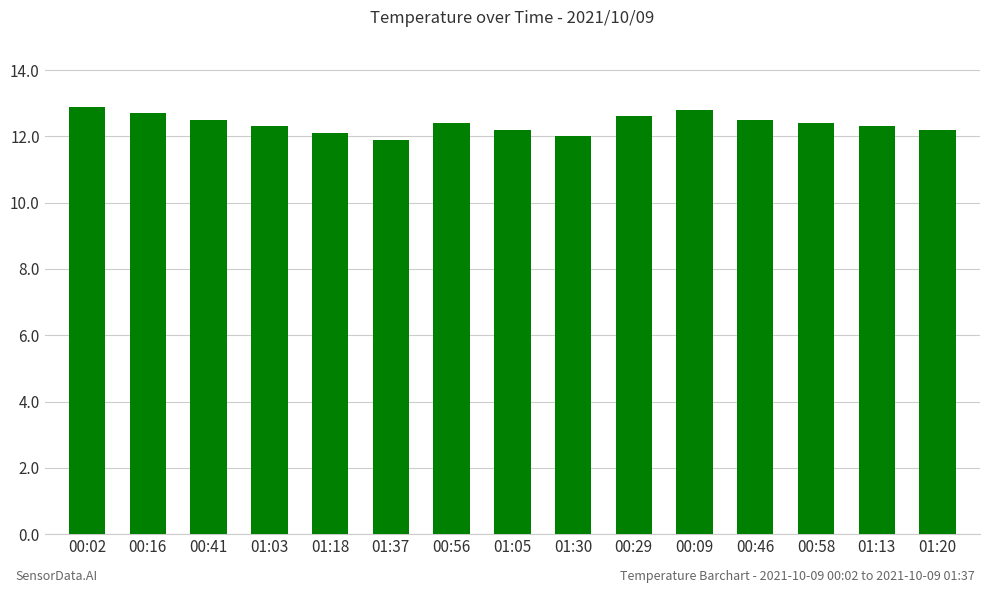

What is the sum of all values?

185.8